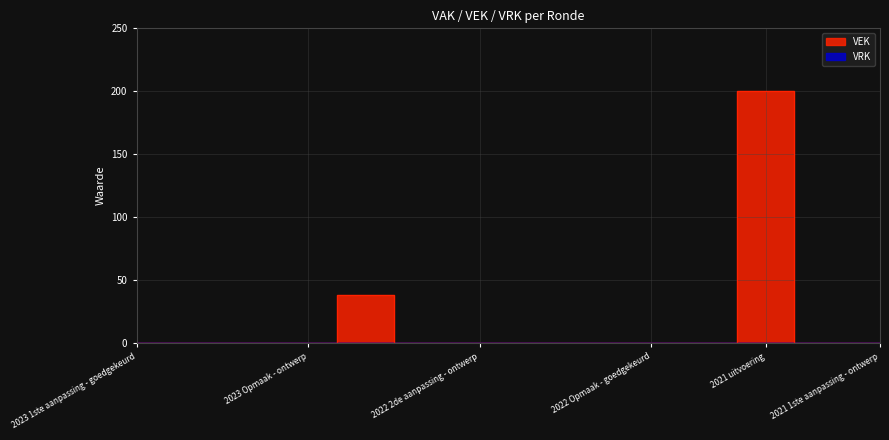

Reading left to right, what are all the values shown in this chart?

2023 1ste aanpassing - goedgekeurd=0	2023 1ste aanpassing - ontwerp=0	2023 Opmaak - goedgekeurd=0	2023 Opmaak - ontwerp=0	2022 uitvoering=38	2022 2de aanpassing - goedgekeurd=0	2022 2de aanpassing - ontwerp=0	2022 1ste aanpassing - goedgekeurd=0	2022 1ste aanpassing - ontwerp=0	2022 Opmaak - goedgekeurd=0	2022 Opmaak - ontwerp=0	2021 uitvoering=200	2021 1ste aanpassing - goedgekeurd=0	2021 1ste aanpassing - ontwerp=0